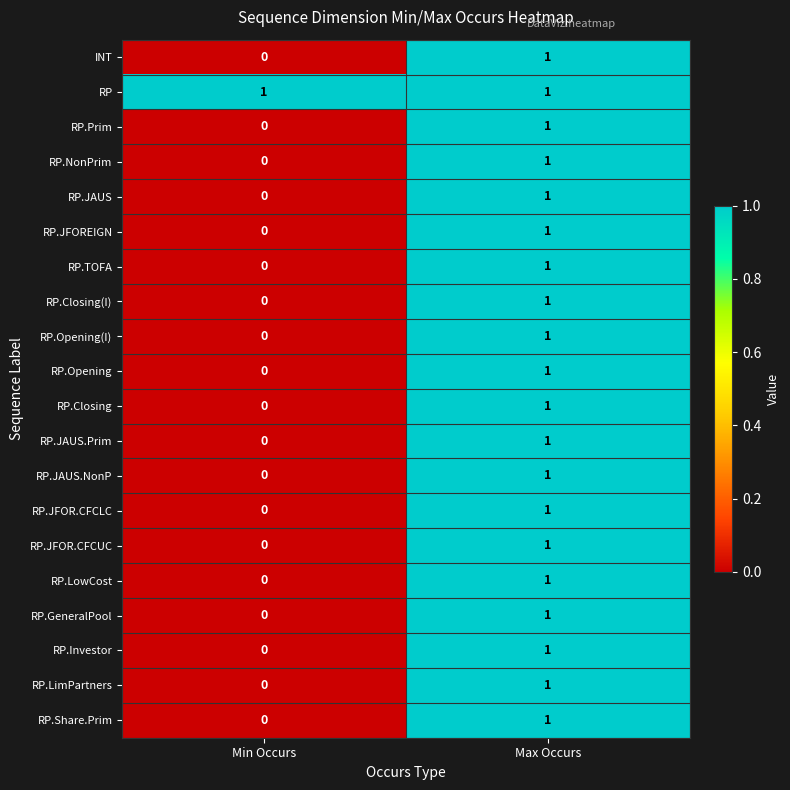

Is it true that RP.JFOR.CFCUC equals 1 at Max Occurs?

True